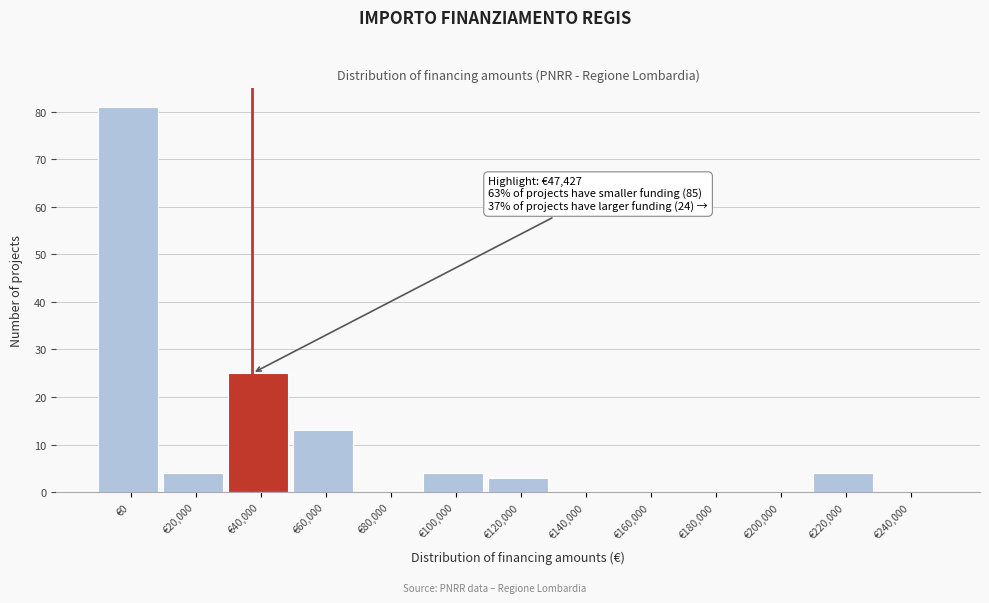

Reading left to right, list all the values displayed in this chart.

€0=81	€20,000=4	€40,000=25	€60,000=13	€80,000=0	€100,000=4	€120,000=3	€140,000=0	€160,000=0	€180,000=0	€200,000=0	€220,000=4	€240,000=0